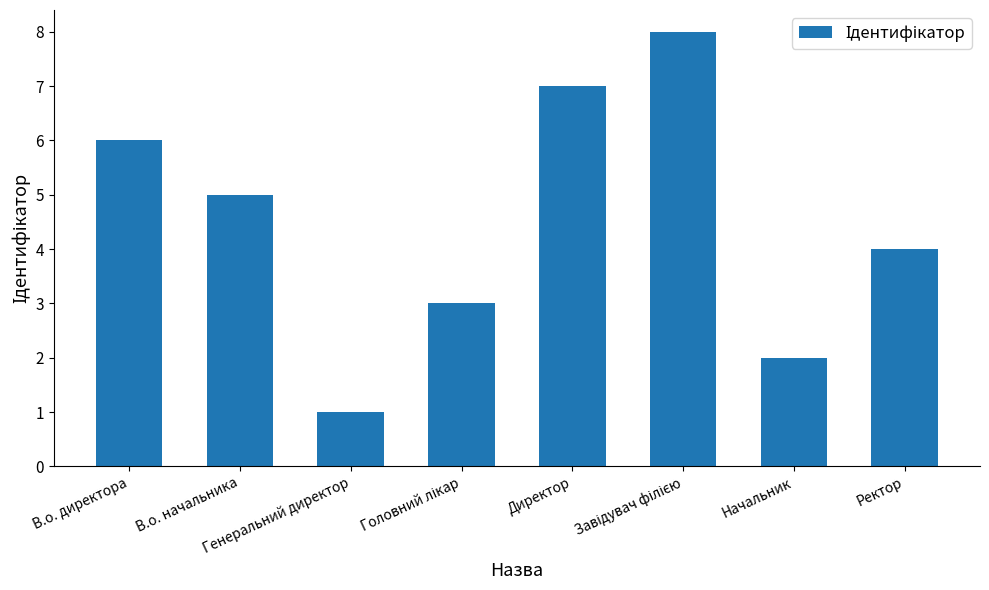

What is the difference between the maximum and minimum values?

7